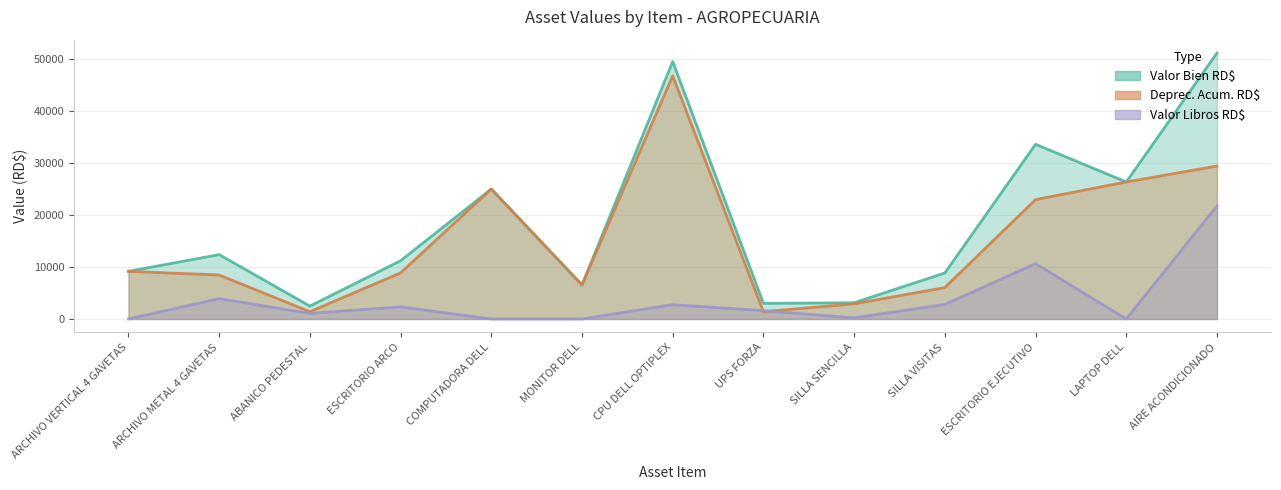

Rank the series at CPU DELL OPTIPLEX from highest to lowest value.

Valor Bien RD$, Deprec. Acum. RD$, Valor Libros RD$